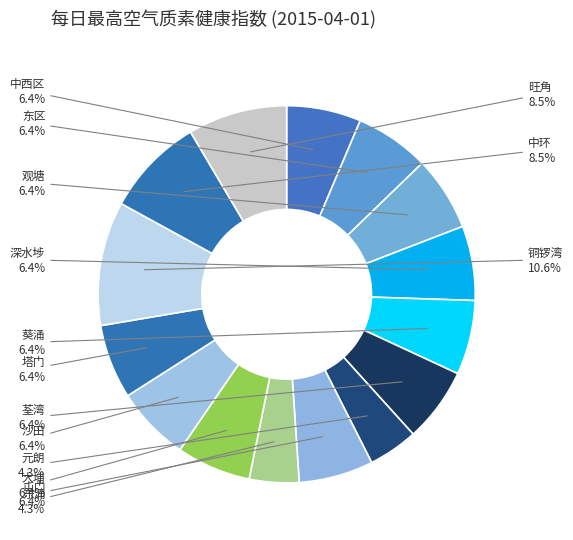

What is the largest slice in the pie chart?

铜锣湾